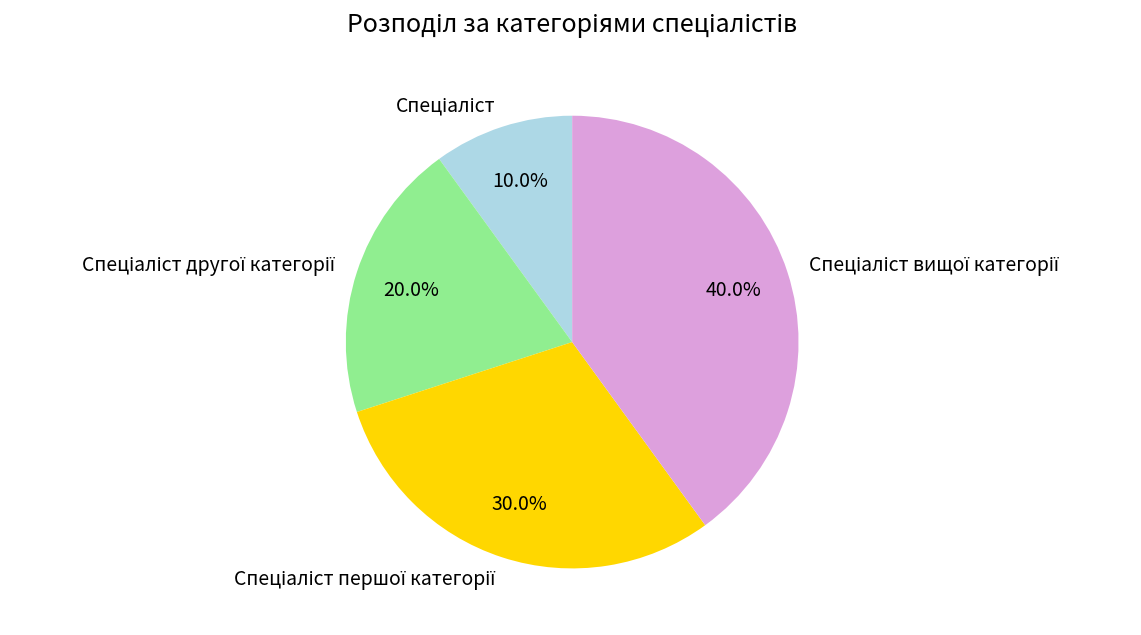

Is there a majority slice in this chart?

No